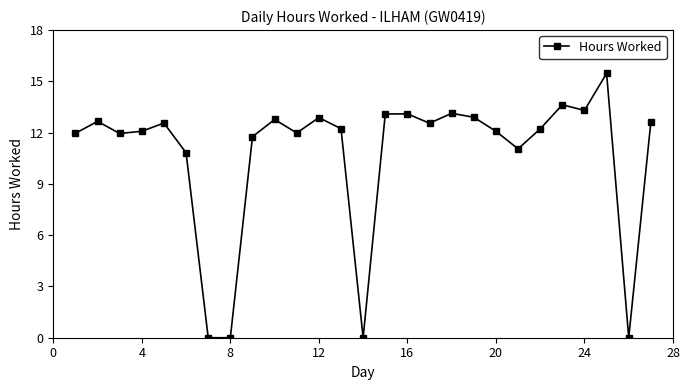

Count the number of categories in the chart.

27